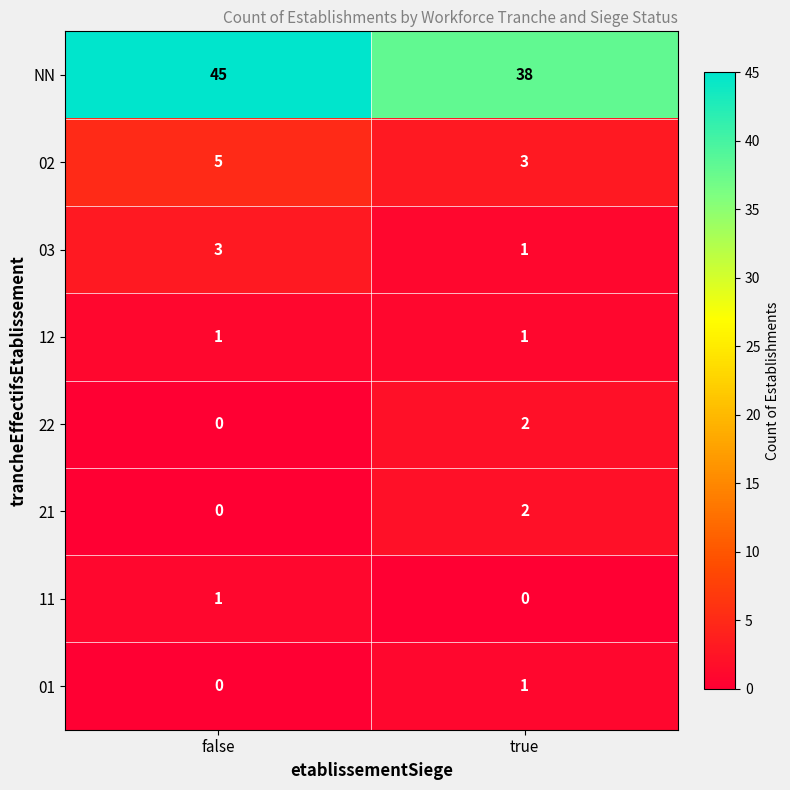

Reading right to left, extract all data points from this chart.

NN: true=38	false=45
02: true=3	false=5
03: true=1	false=3
12: true=1	false=1
22: true=2	false=0
21: true=2	false=0
11: true=0	false=1
01: true=1	false=0